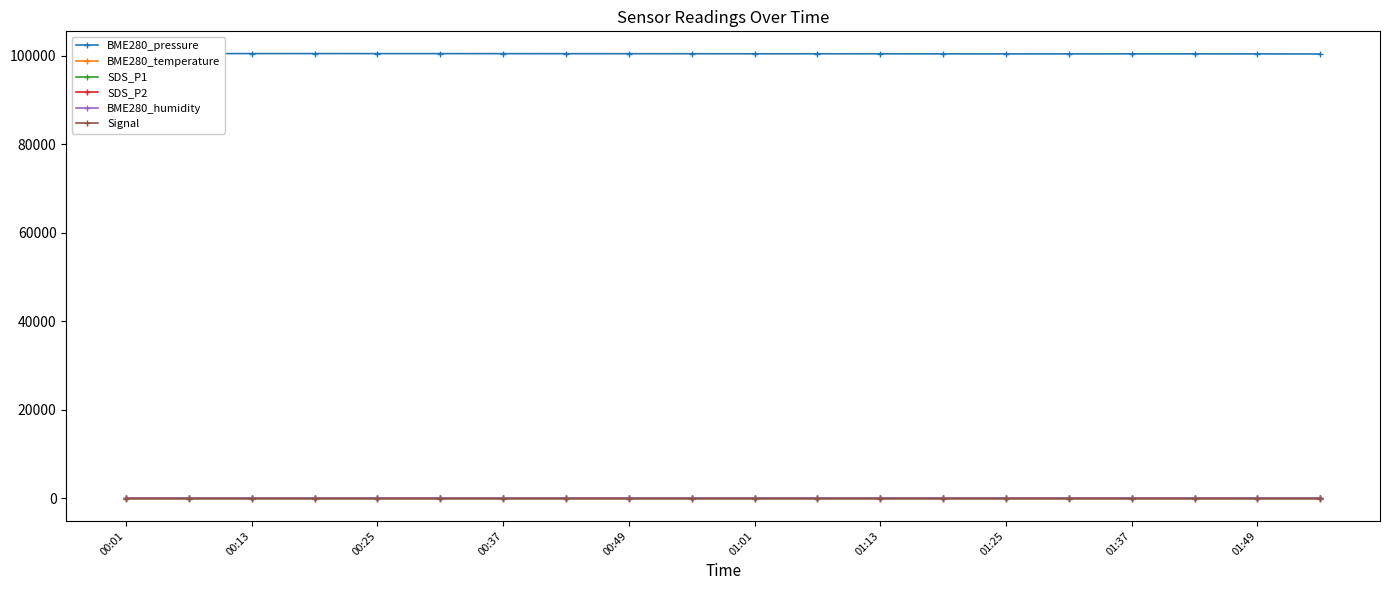

Which series has the largest range (max minus min)?

BME280_pressure